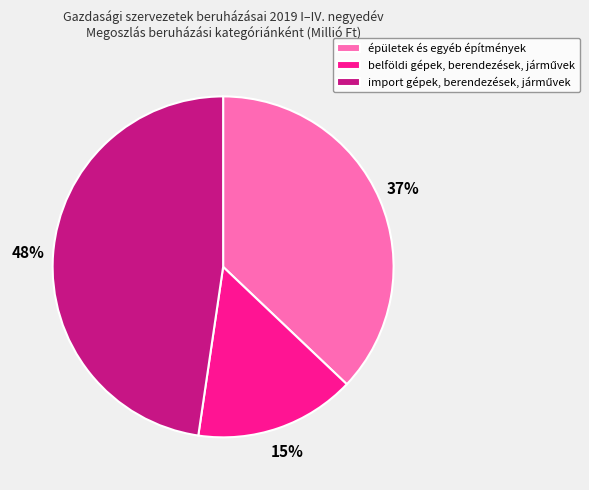

True or false: épületek és egyéb építmények accounts for 32% of the total.

False